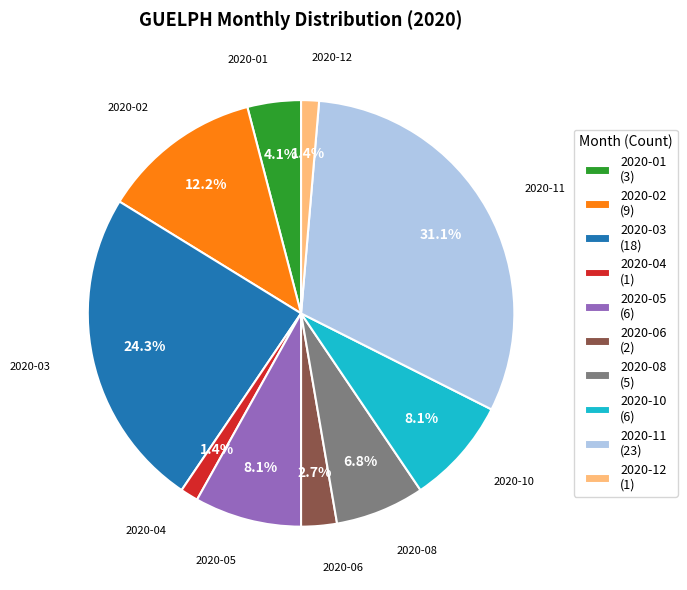

How many segments does this pie chart have?

10